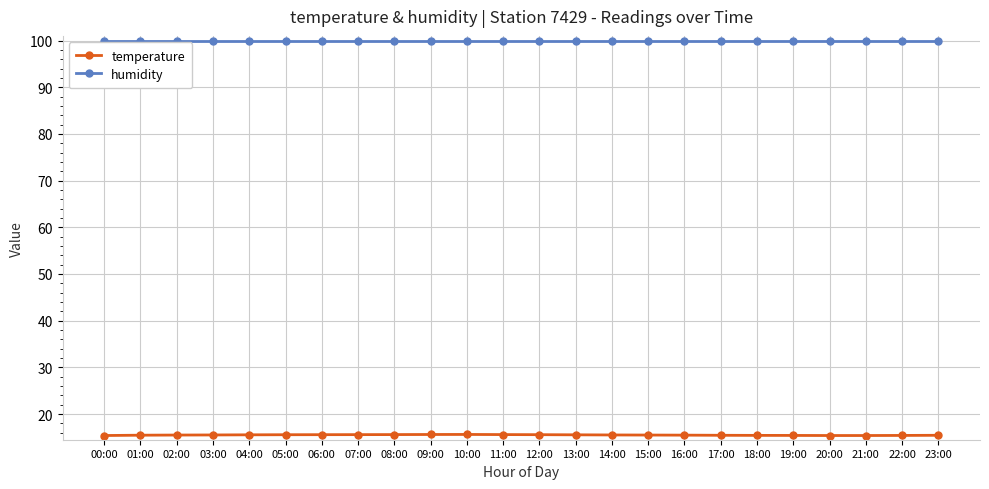

True or false: humidity has a value of 99.9 at 15:00.

True